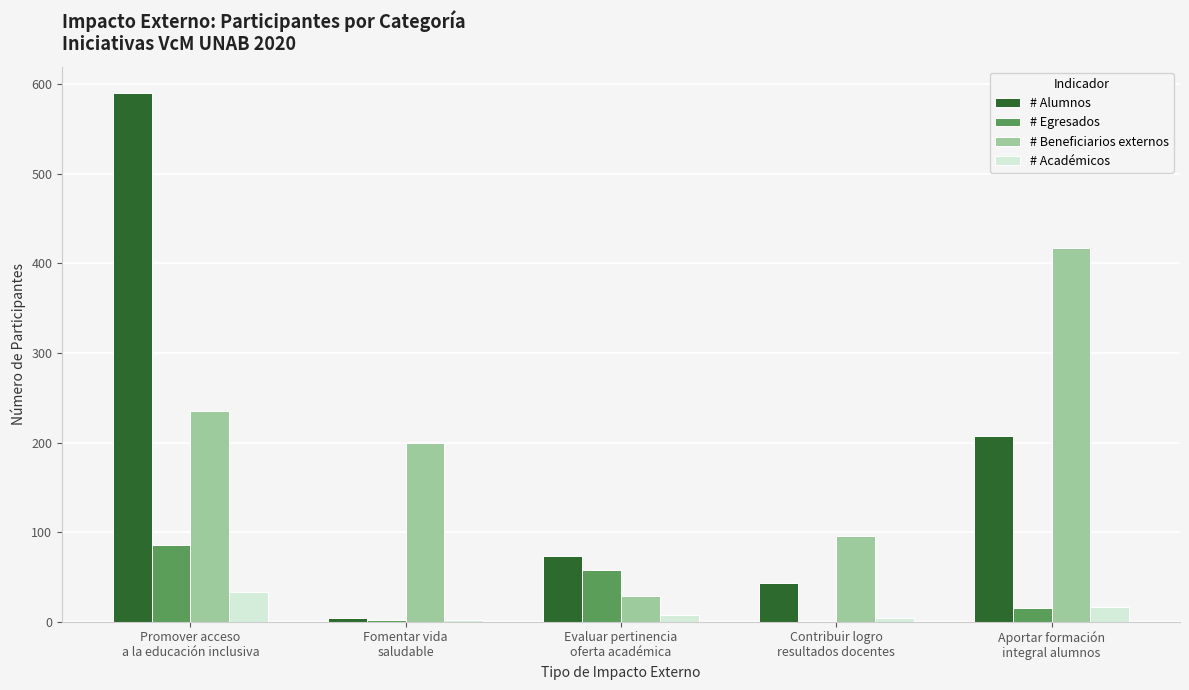

Count the number of categories in the chart.

5